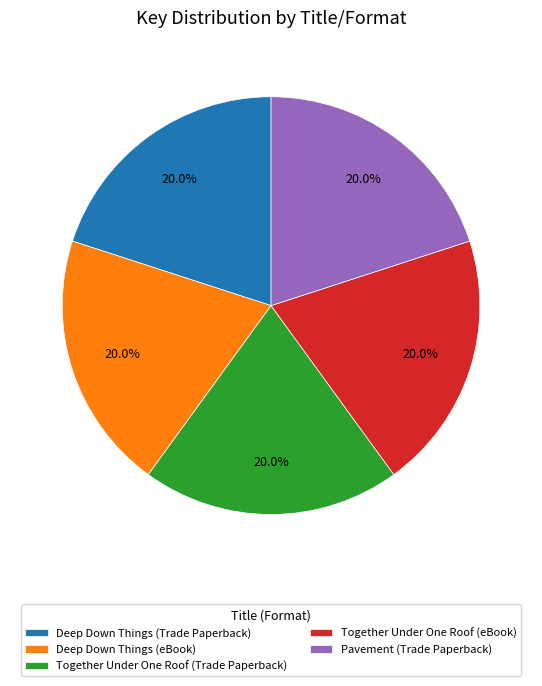

True or false: Deep Down Things (eBook) accounts for 20% of the total.

True